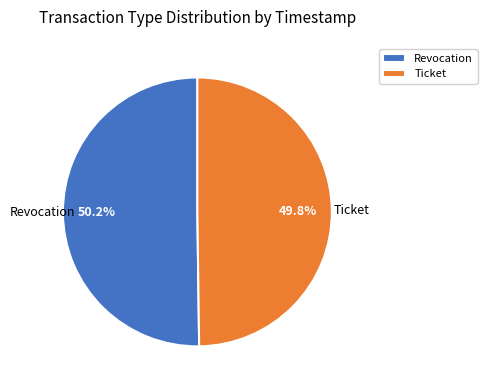

Is it true that Revocation is 50% of the pie?

True